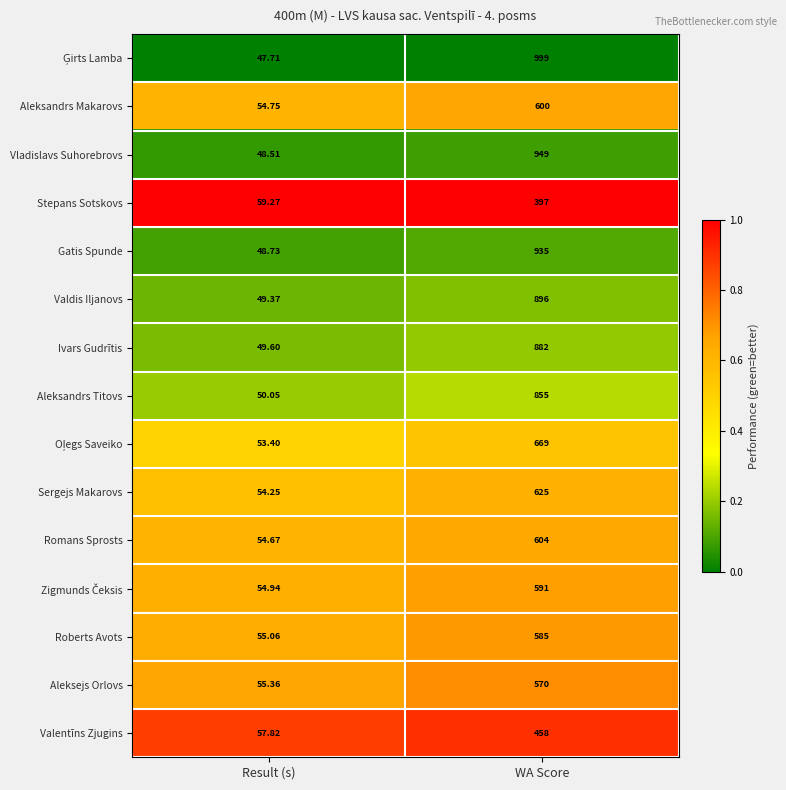

At which label is Sergejs Makarovs closest to 339?

Result (s)